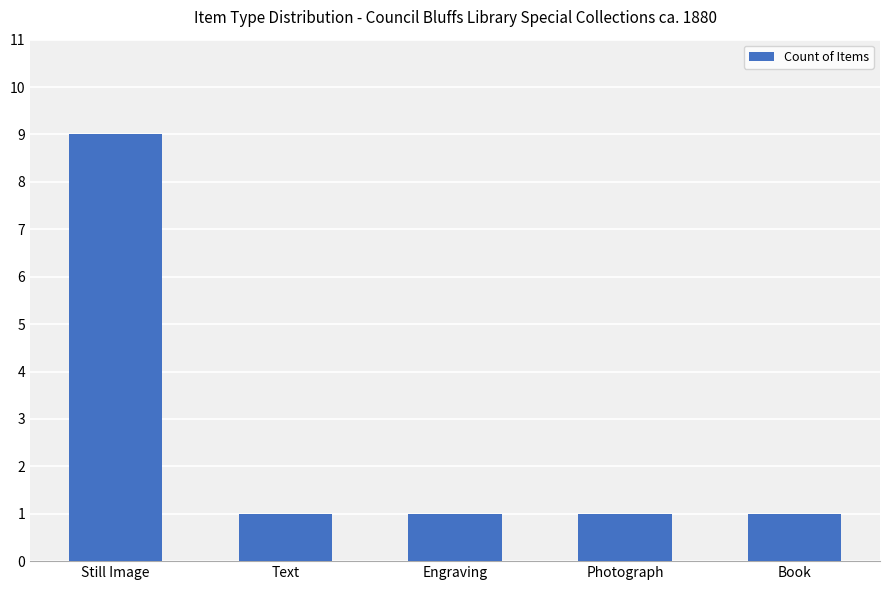

What is the average value?

3